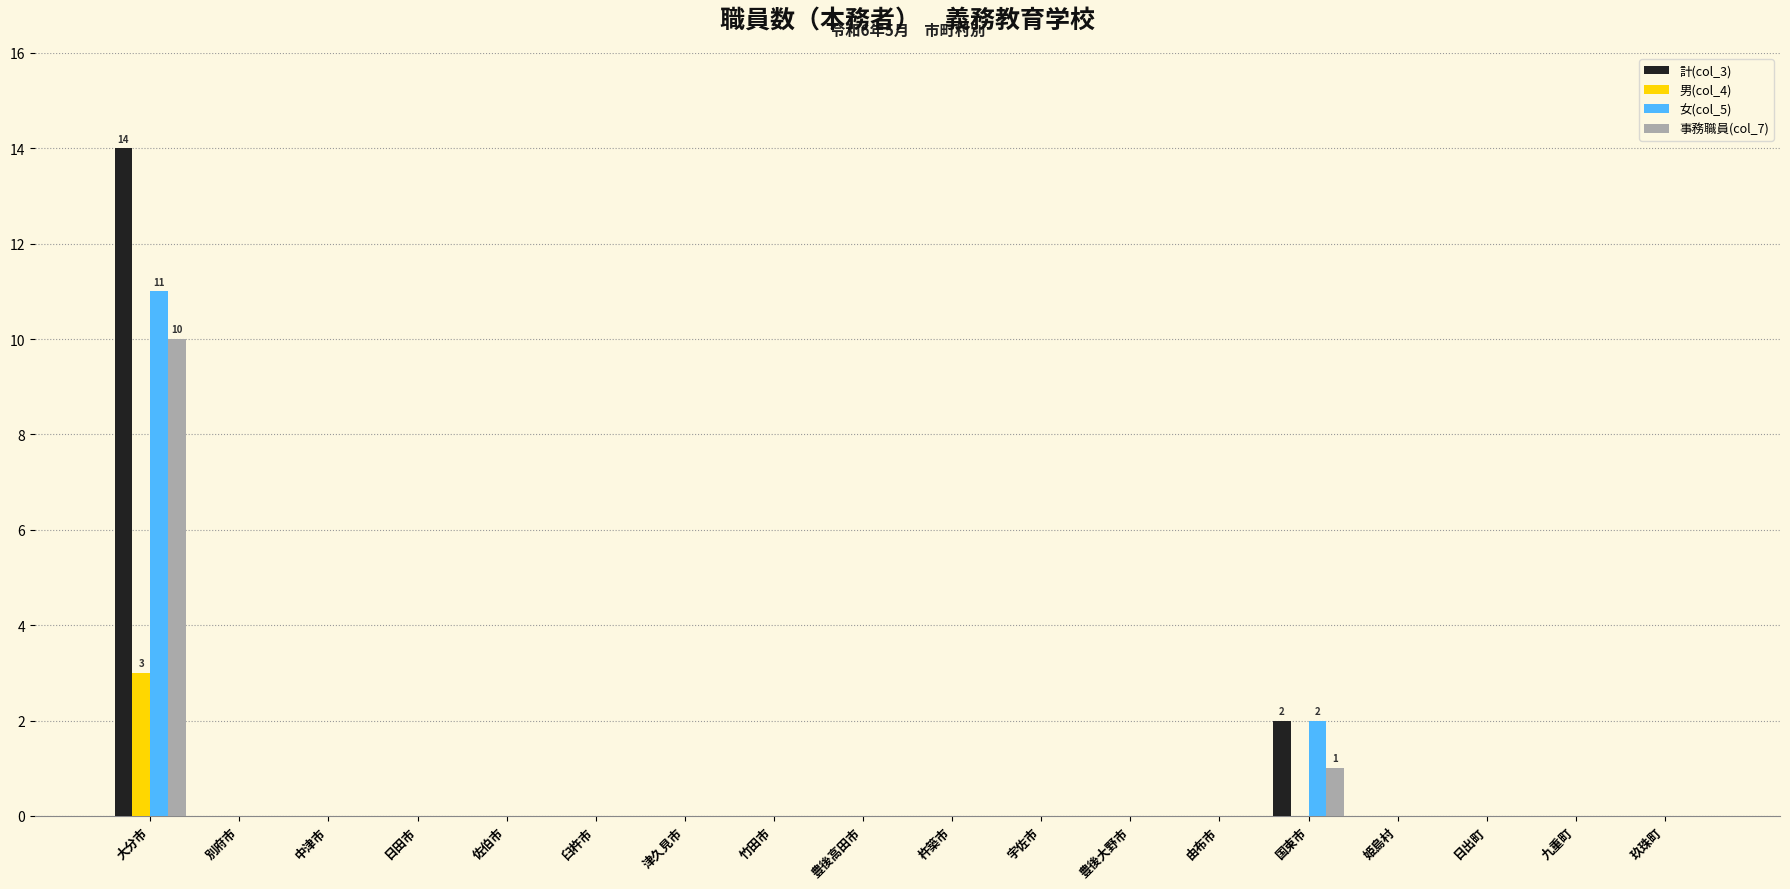

Does the chart contain stacked bars?

No